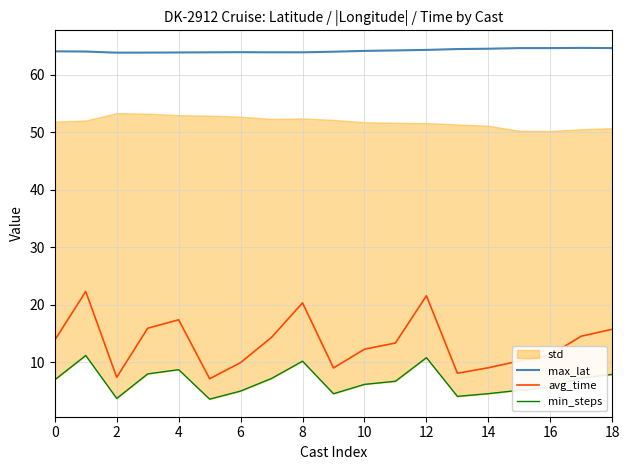

Which series has the widest spread of values?

avg_time